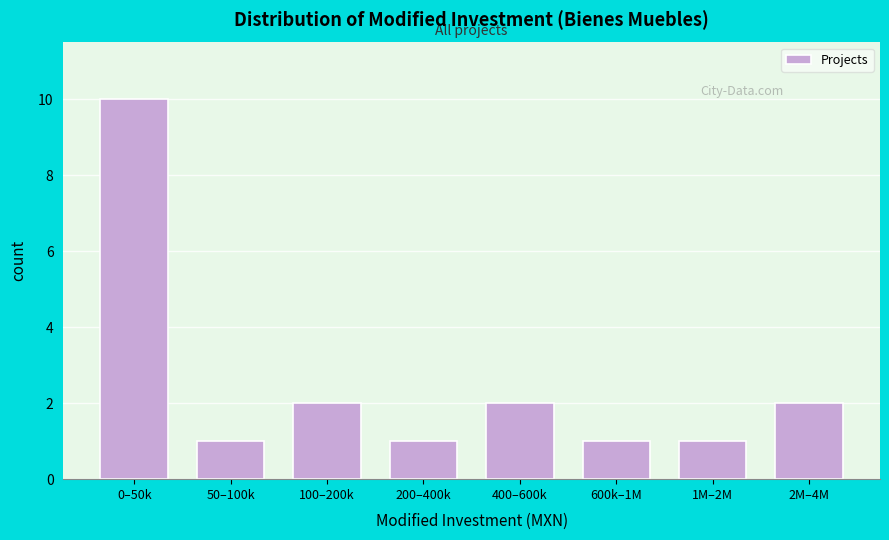

Reading left to right, extract all data points from this chart.

0–50k=10	50–100k=1	100–200k=2	200–400k=1	400–600k=2	600k–1M=1	1M–2M=1	2M–4M=2